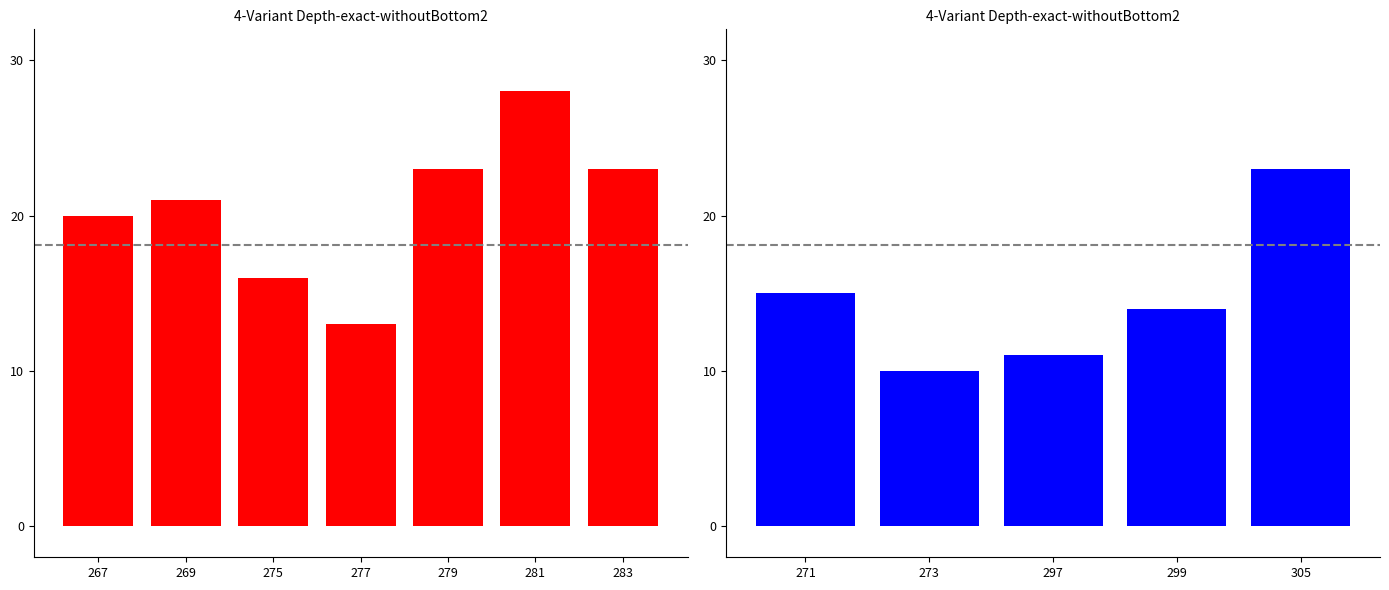

How many data points does each series have?

12